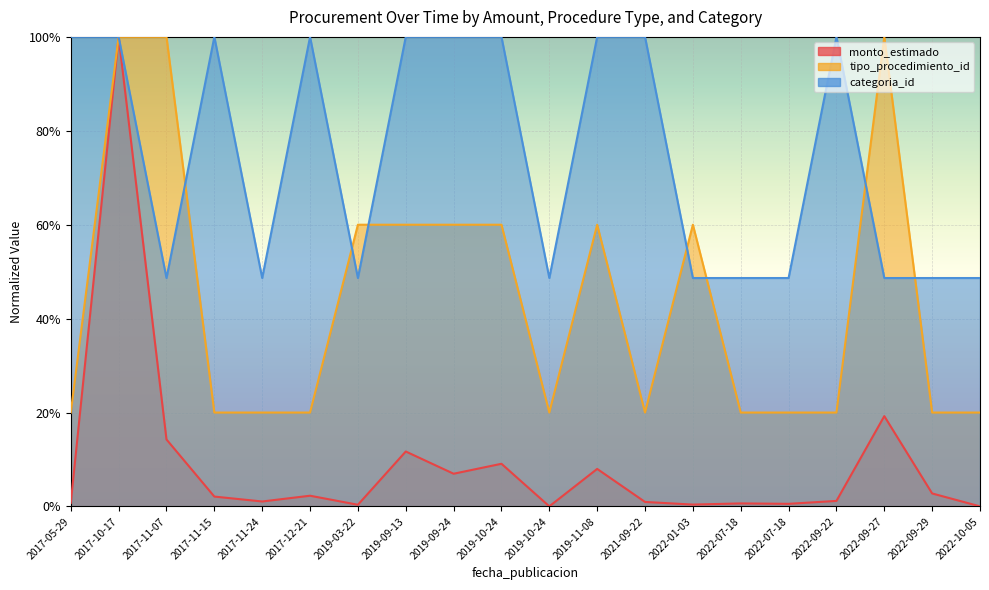

Where is the first local minimum for categoria_id?

2017-11-07